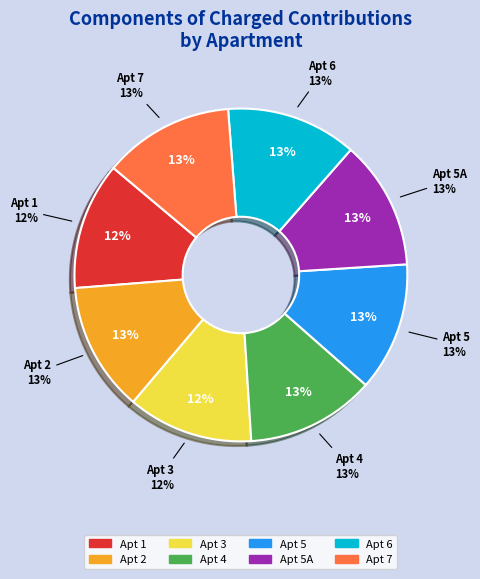

How many segments does this pie chart have?

8